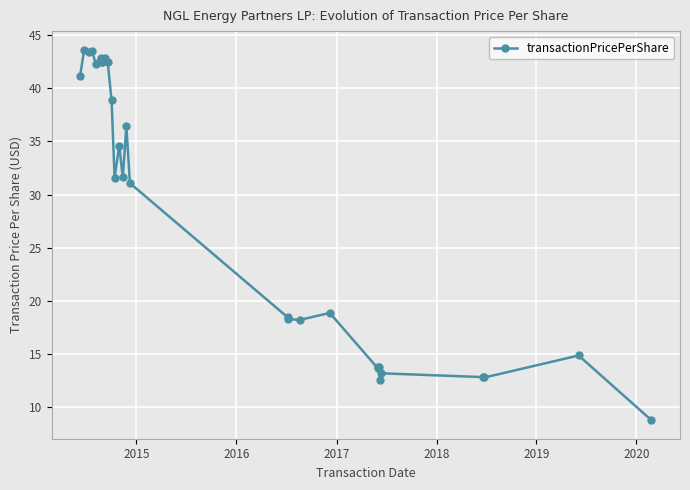

What is the difference between the second highest and second lowest values?

30.9